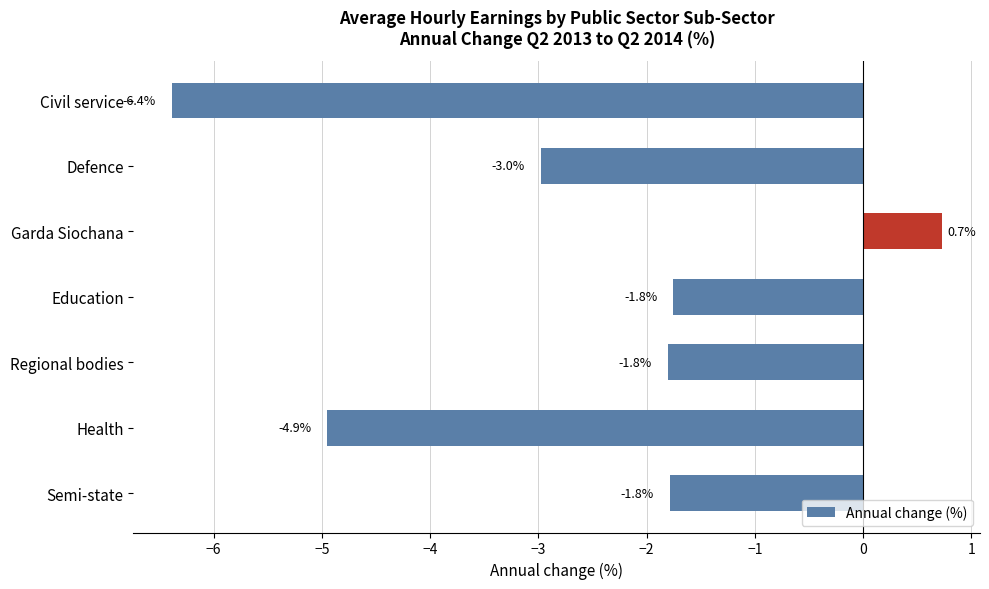

What is the value of the 5th bar from the top?

-1.8